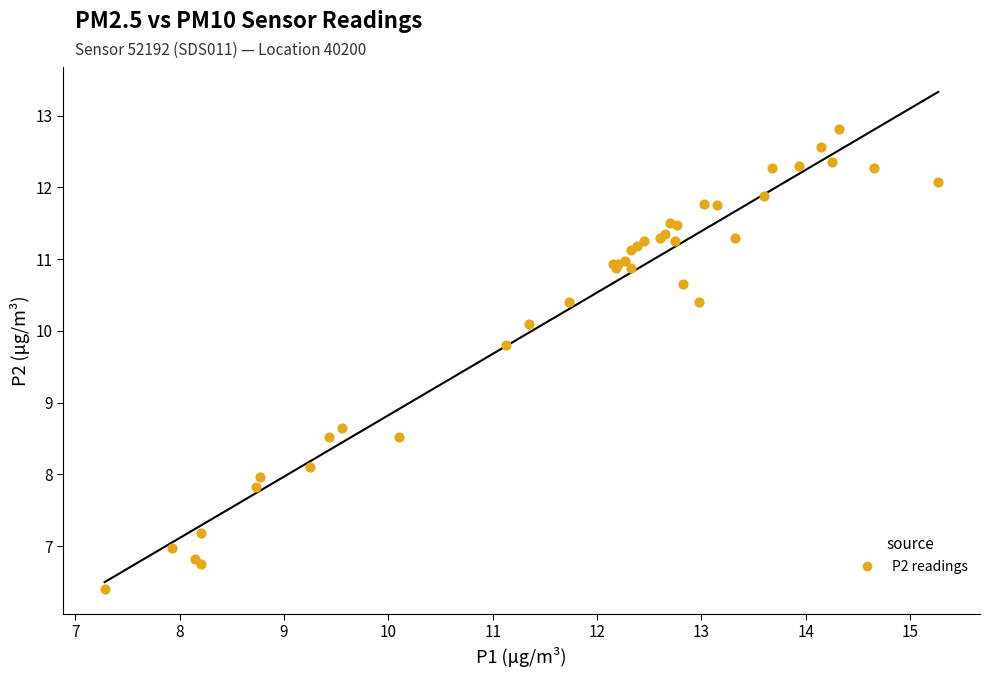

What Y value in the scatter plot is closest to 9?

8.7